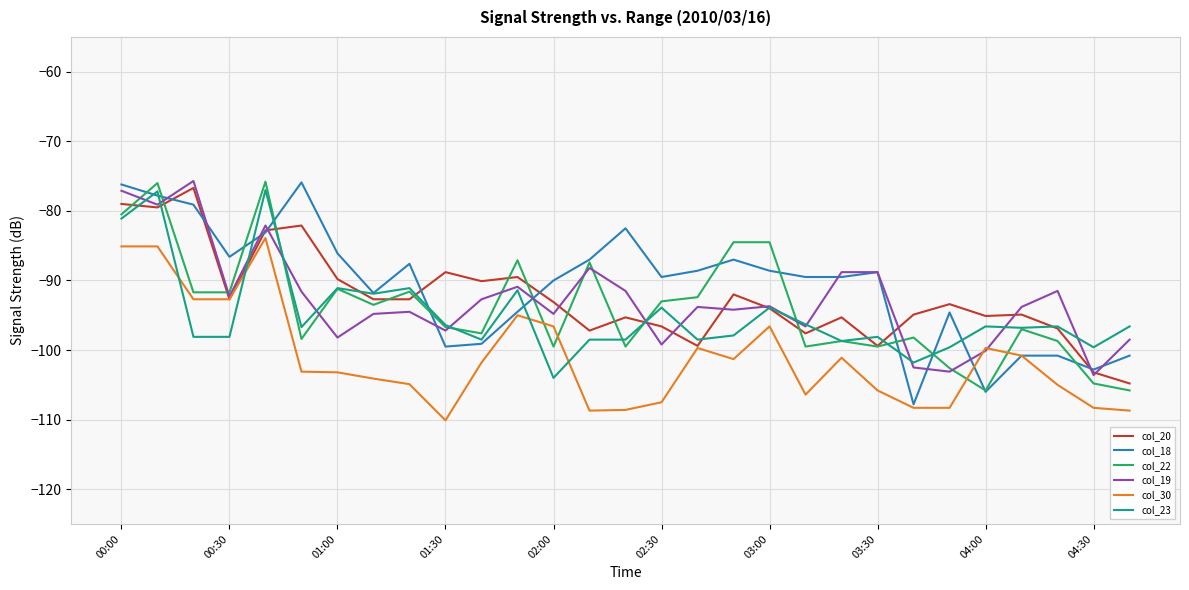

What is the maximum value for col_18?

-75.9